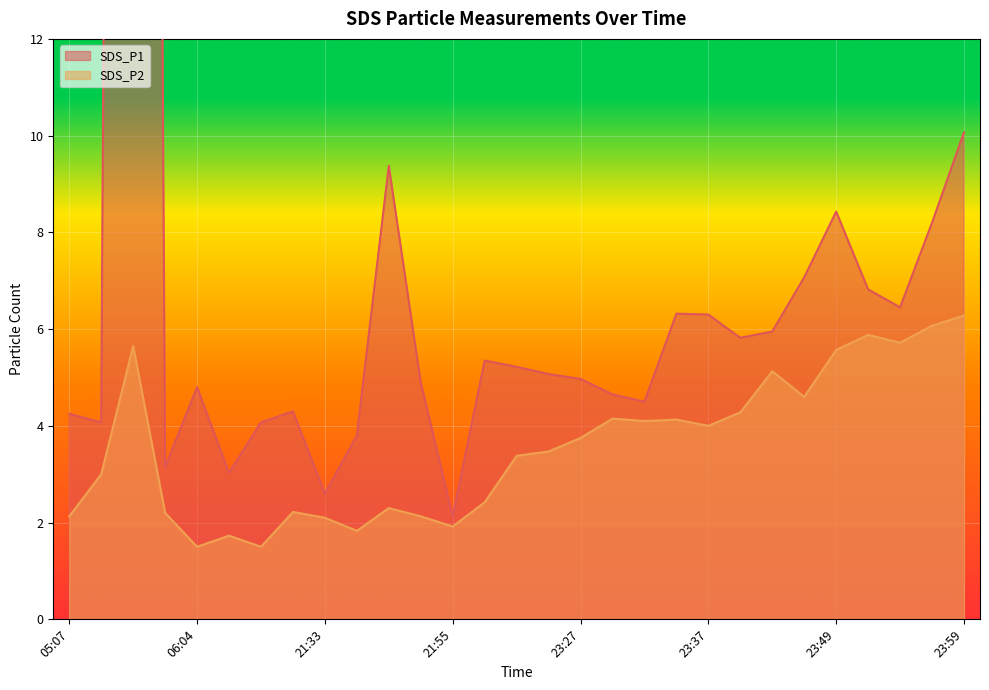

What is the label of the 1st point from the right?

23:59